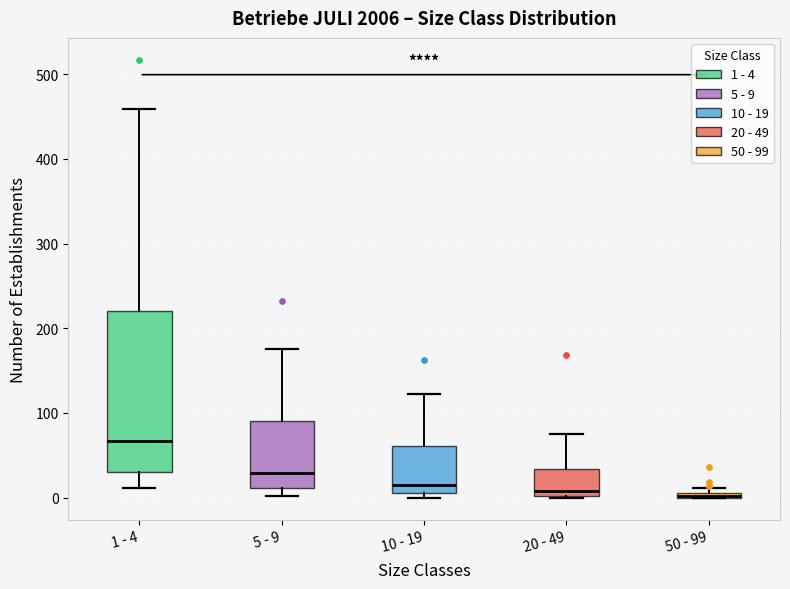

Where is the lower edge of the box for 50 - 99 on the y-axis? The values are not printed on the chart, so give them approximately, as read against the axis.

0